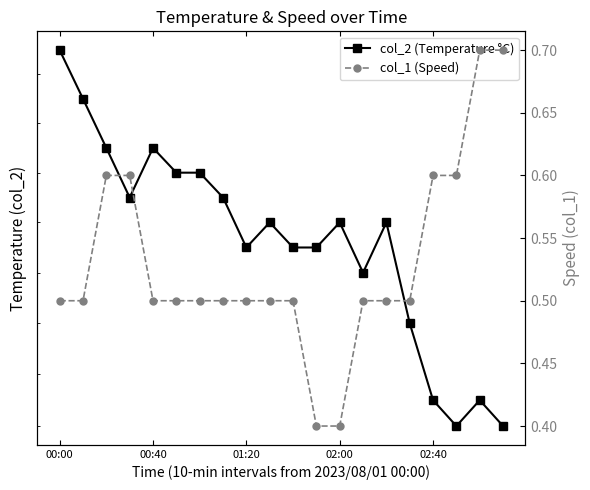

How many col_1 (Speed) values are between 0 and 1?

20